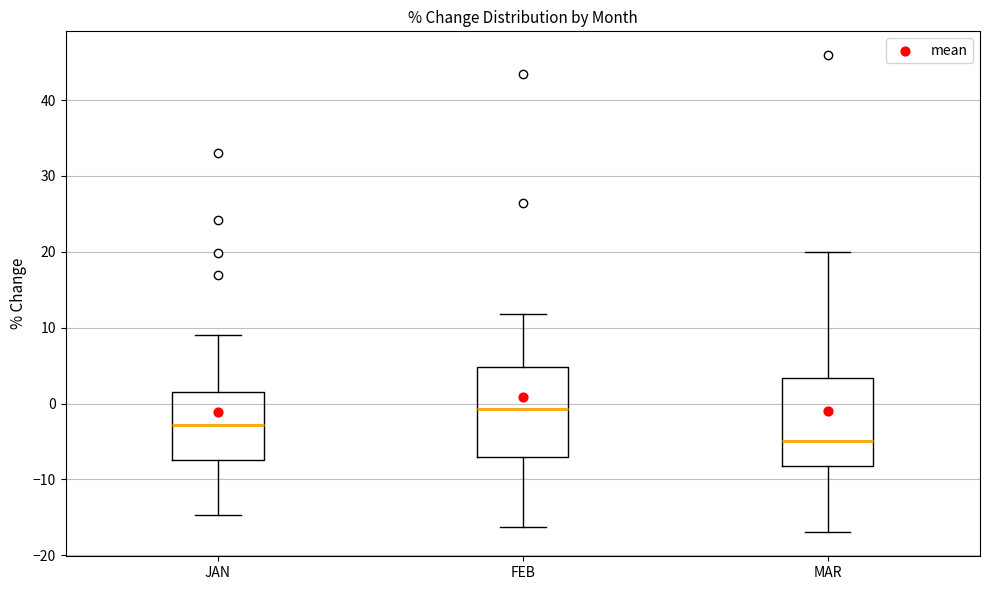

Reading left to right, read every box against the y-axis: the position of its median line, the range the box covers, and the ends of its whiskers. The values are not printed on the chart, so give them approximately, as read against the axis.

JAN: median -3, box -7 to 2, whiskers -15 to 9
FEB: median -1, box -7 to 5, whiskers -16 to 12
MAR: median -5, box -8 to 3, whiskers -17 to 20